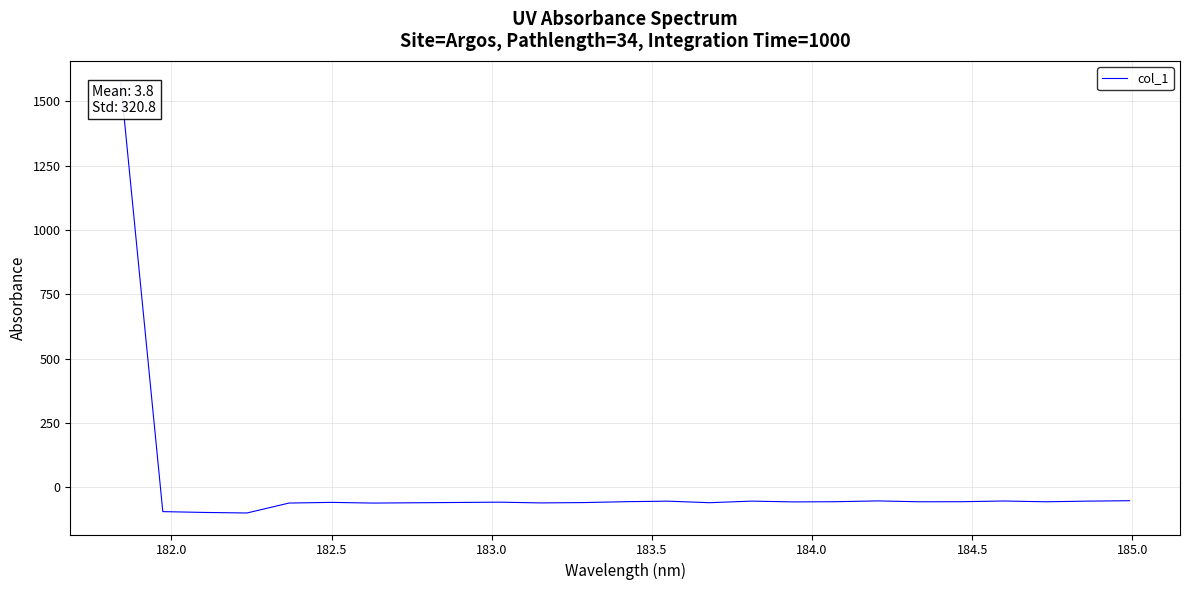

What is the maximum value shown in the chart?

1573.9